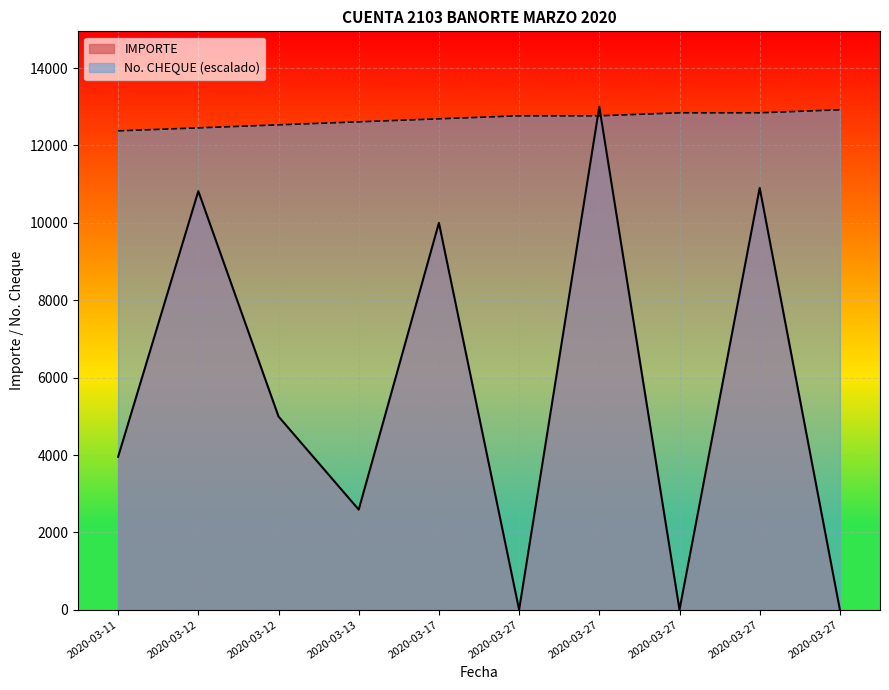

True or false: No. CHEQUE has more than 1 interior local peaks.

False